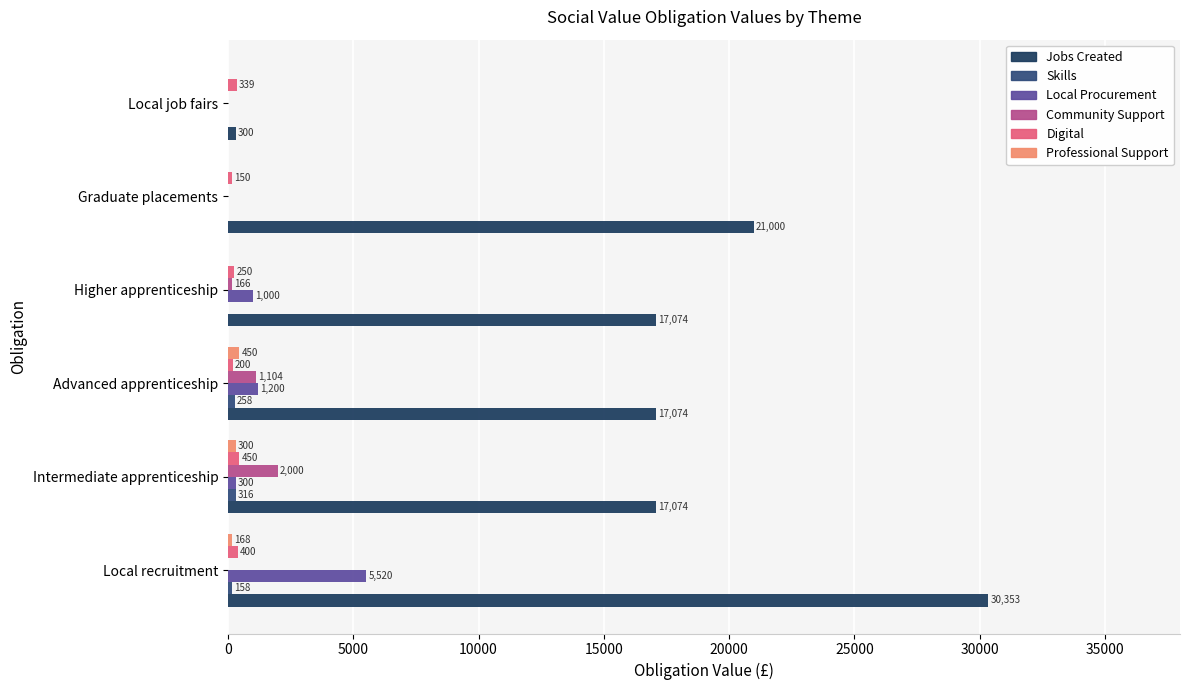

Count the number of categories in the chart.

6